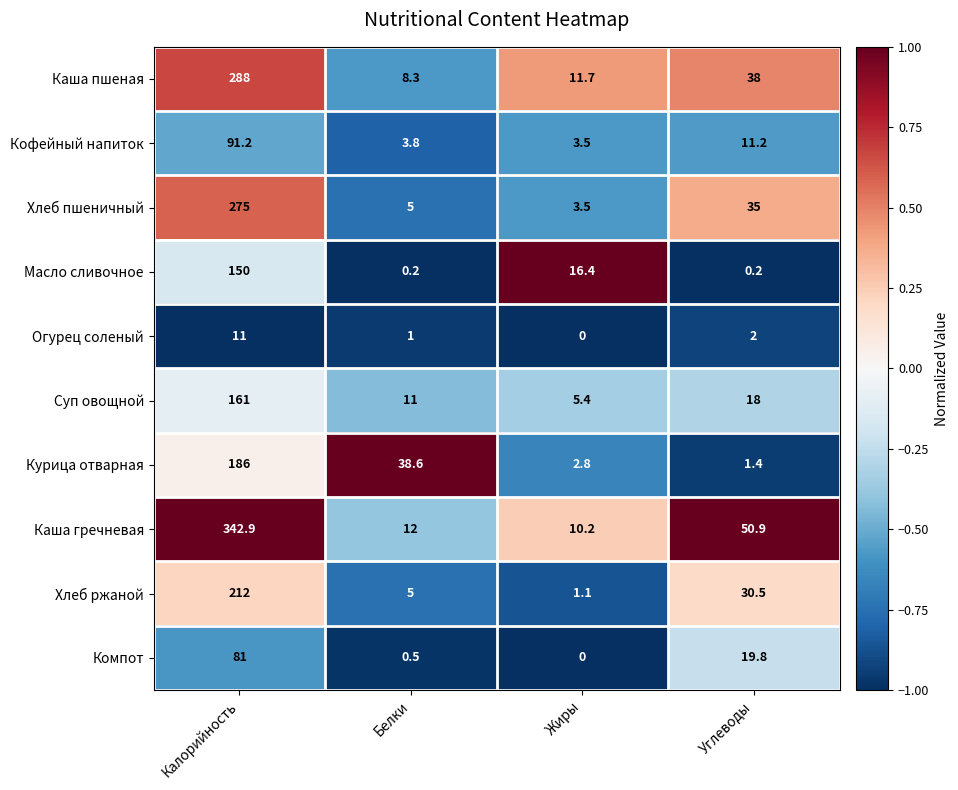

Which series has the largest range (max minus min)?

Каша гречневая